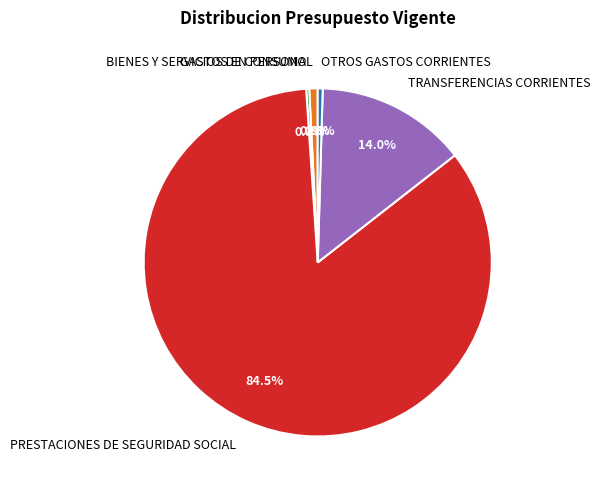

To the nearest percent, what is the combined percentage of OTROS GASTOS CORRIENTES and GASTOS EN PERSONAL?

1%